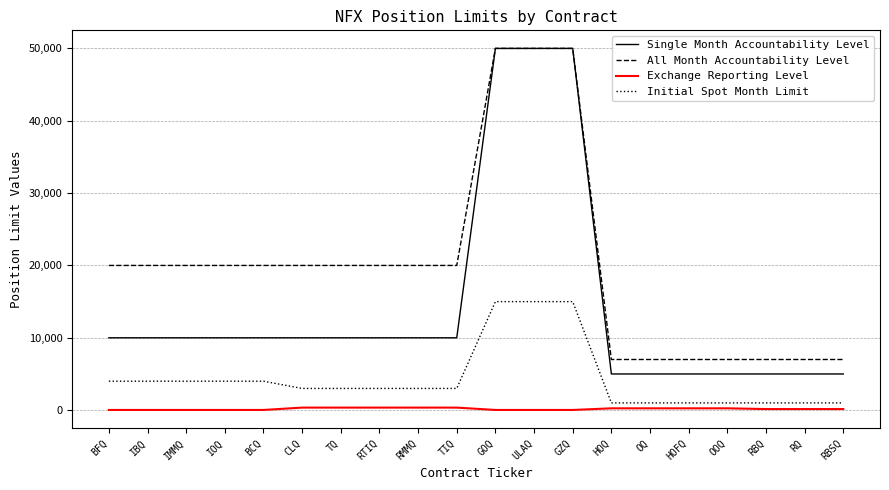

True or false: Exchange Reporting Level and Initial Spot Month Limit intersect in this chart.

False